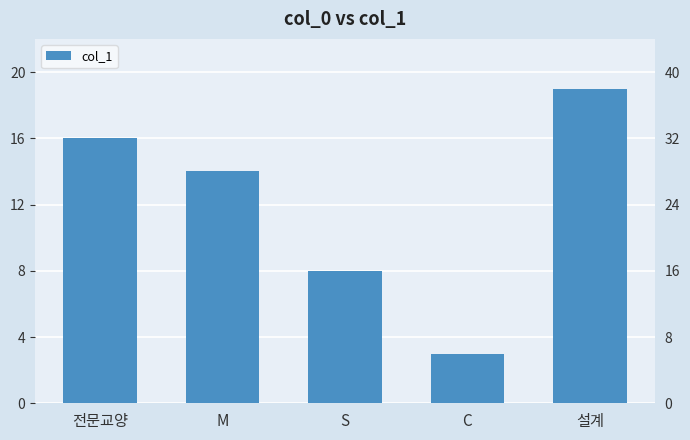

Rank the categories by value from highest to lowest.

설계, 전문교양, M, S, C